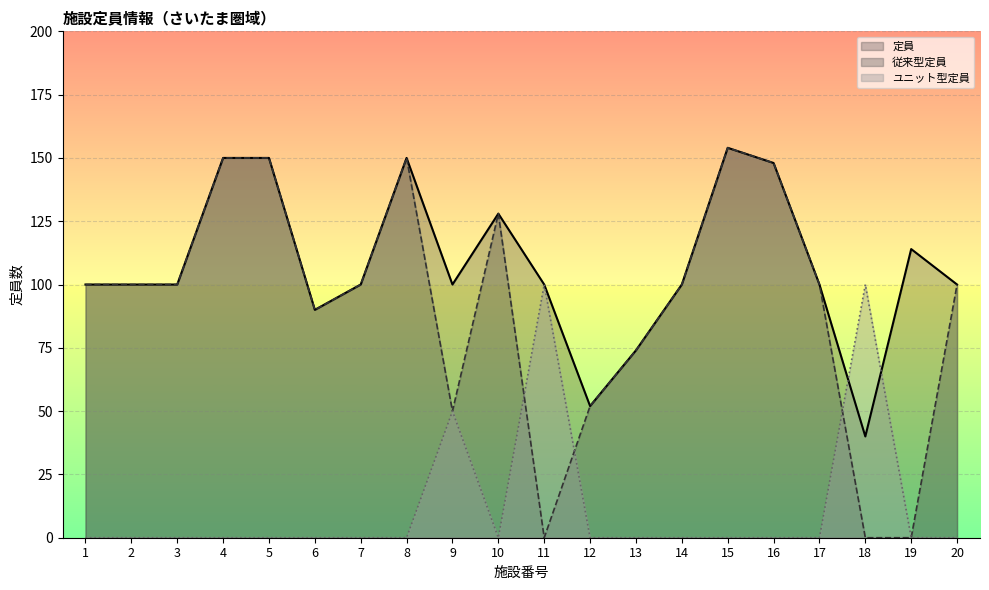

How many interior local valleys does the ユニット型定員 series have?

1